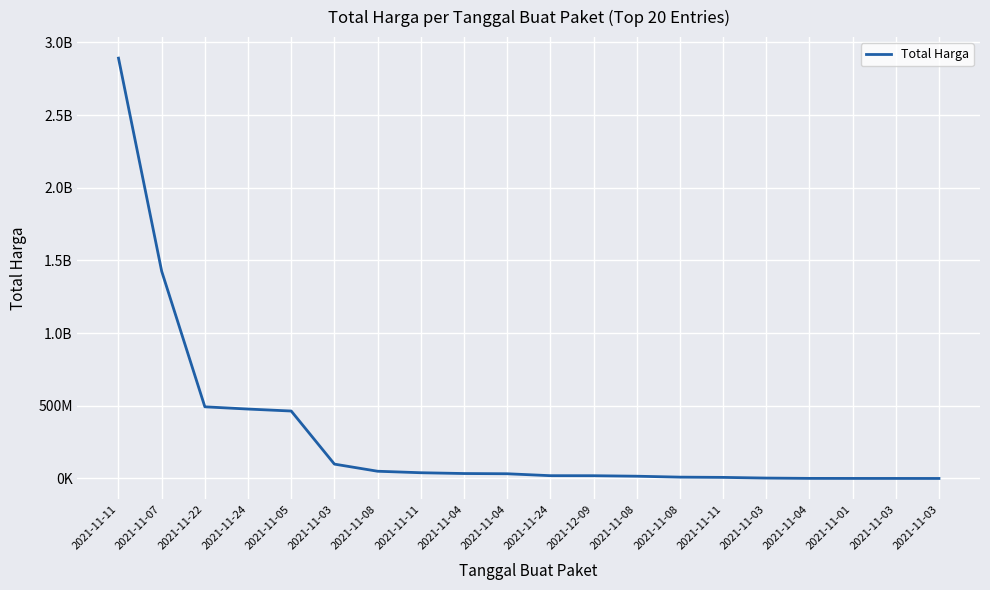

Which category has the highest value across all series?

2021-11-11